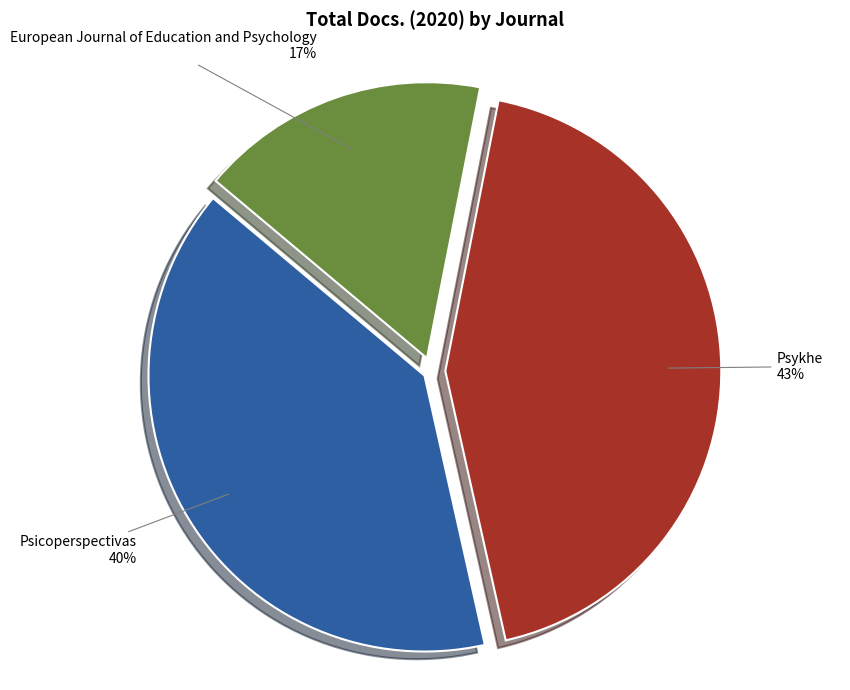

To the nearest percent, what is the average slice percentage?

33%